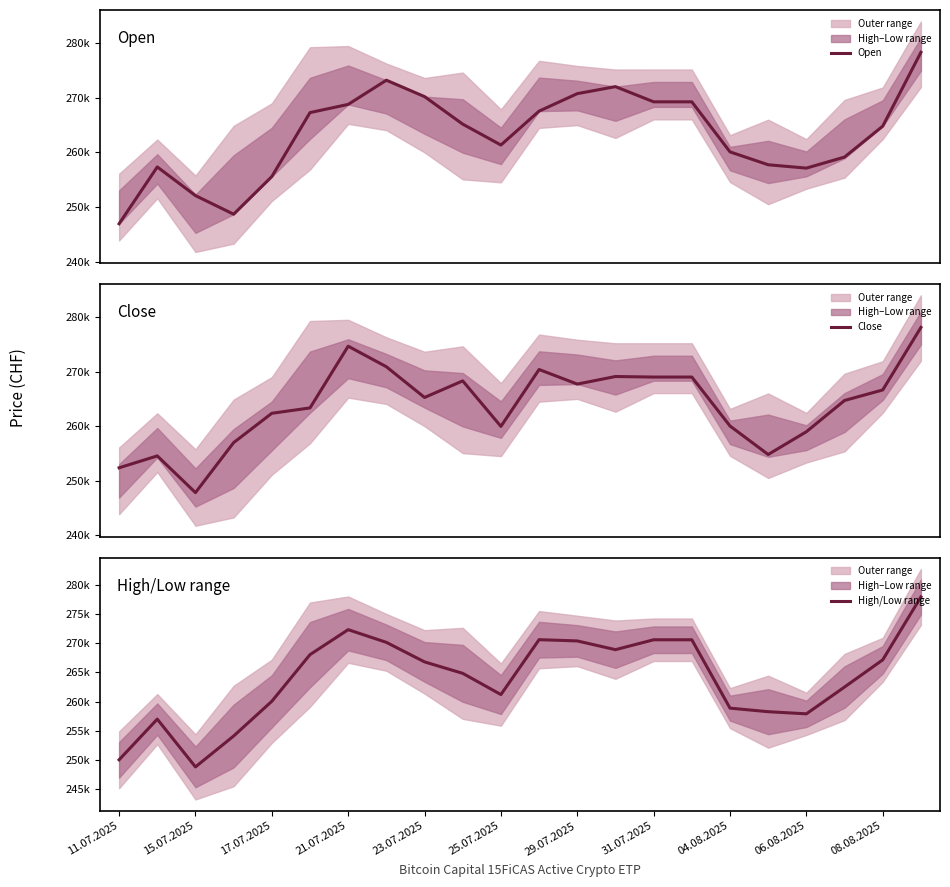

At how many categories does at least one series exceed 275192?

1